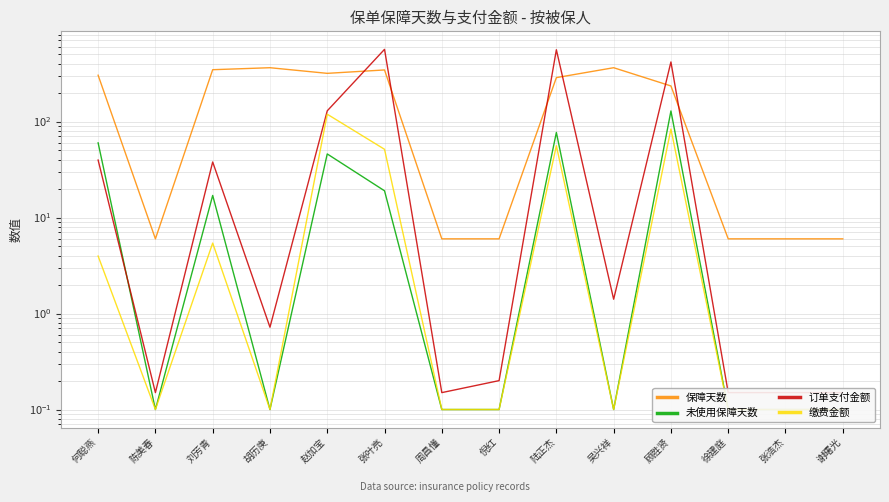

Reading left to right, extract all data points from this chart.

保障天数: 何聪燕=304.0	陈美春=6.0	刘芳青=347.0	胡历庚=364.0	赵加宝=318.0	张叶亮=345.0	周昌懂=6.0	倪红=6.0	陆正杰=287.0	吴兴祥=364.0	顾胜贤=235.0	徐建庭=6.0	张浩杰=6.0	谢曙光=6.0
未使用保障天数: 何聪燕=60.0	陈美春=0.1	刘芳青=17.0	胡历庚=0.1	赵加宝=46.0	张叶亮=19.0	周昌懂=0.1	倪红=0.1	陆正杰=77.0	吴兴祥=0.1	顾胜贤=129.0	徐建庭=0.1	张浩杰=0.1	谢曙光=0.1
订单支付金额: 何聪燕=39.7	陈美春=0.1	刘芳青=37.9	胡历庚=0.7	赵加宝=129.4	张叶亮=565.6	周昌懂=0.1	倪红=0.2	陆正杰=560.0	吴兴祥=1.4	顾胜贤=418.0	徐建庭=0.1	张浩杰=0.1	谢曙光=0.1
缴费金额: 何聪燕=4.0	陈美春=0.1	刘芳青=5.4	胡历庚=0.1	赵加宝=119.3	张叶亮=51.4	周昌懂=0.1	倪红=0.1	陆正杰=56.0	吴兴祥=0.1	顾胜贤=83.6	徐建庭=0.1	张浩杰=0.1	谢曙光=0.1